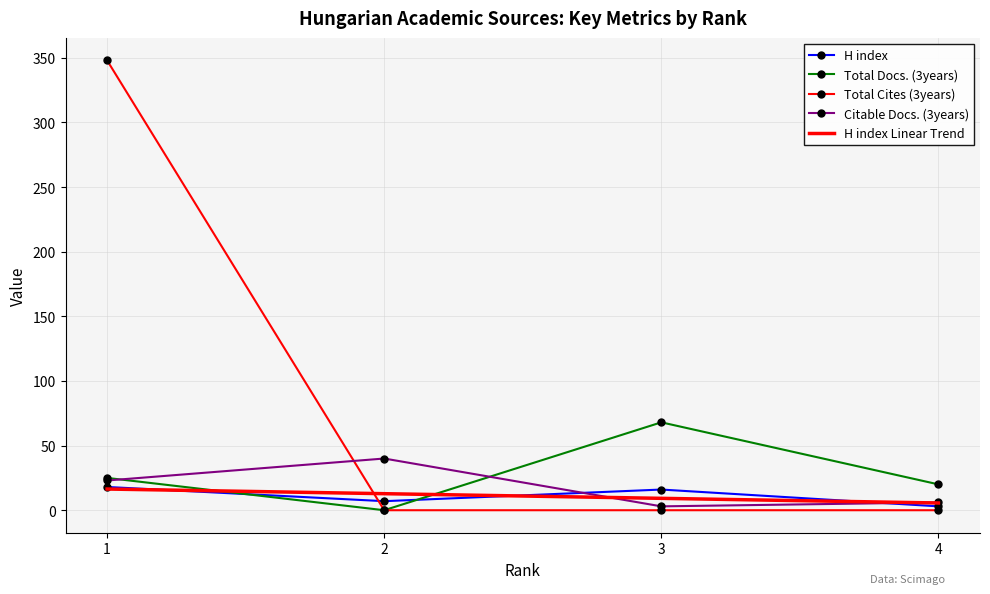

True or false: H index has more than 2 interior local peaks.

False